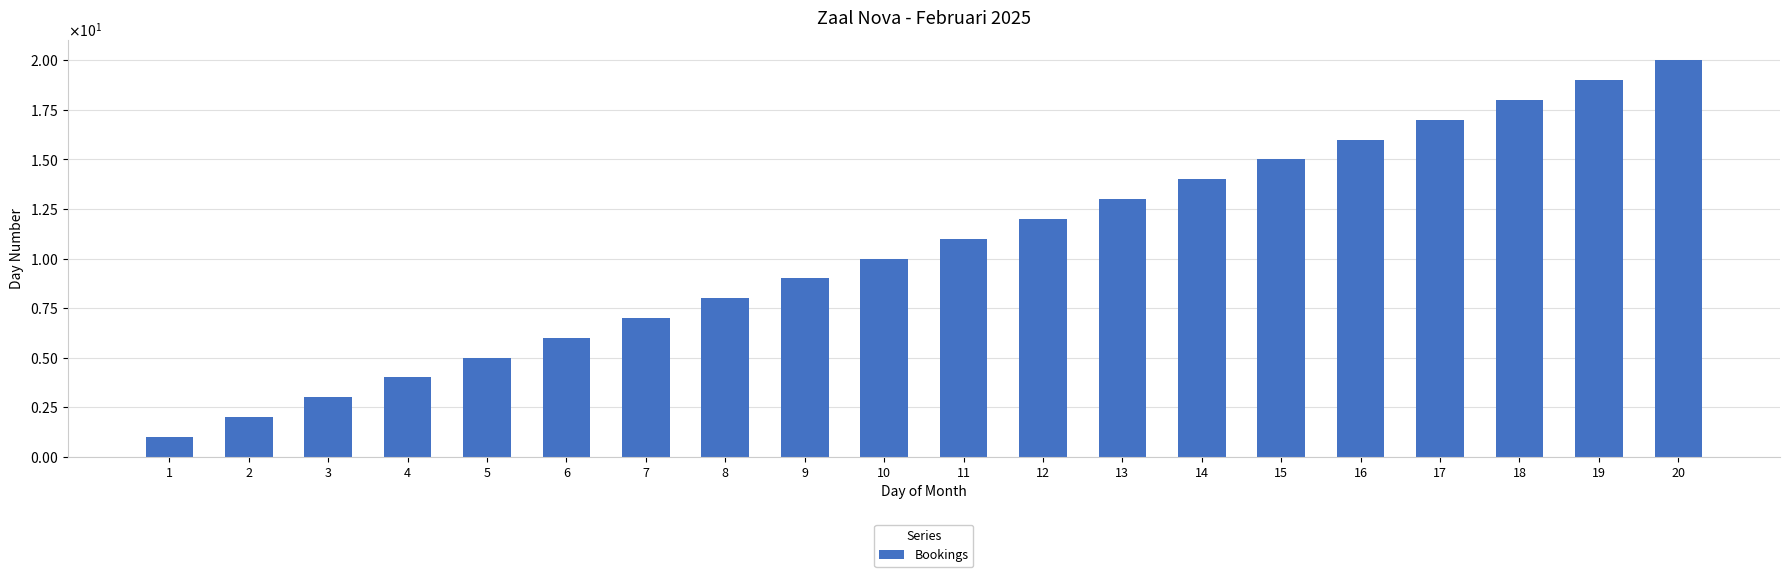

Are the bars horizontal?

No